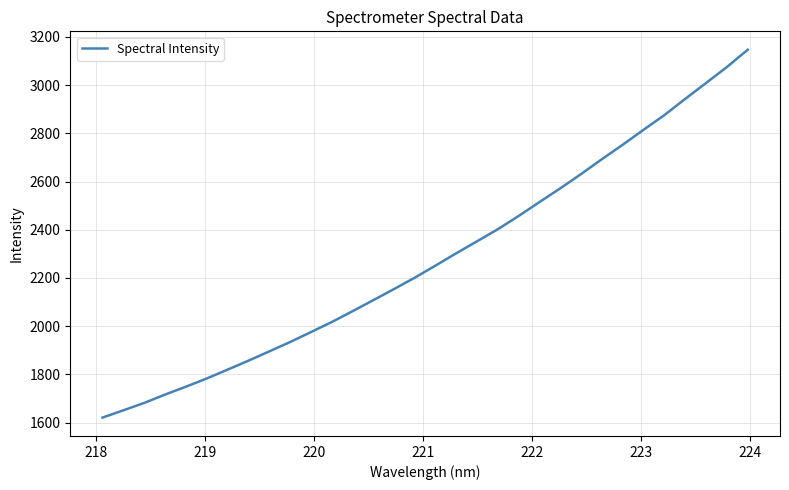

What is the greatest value displayed?

3146.8